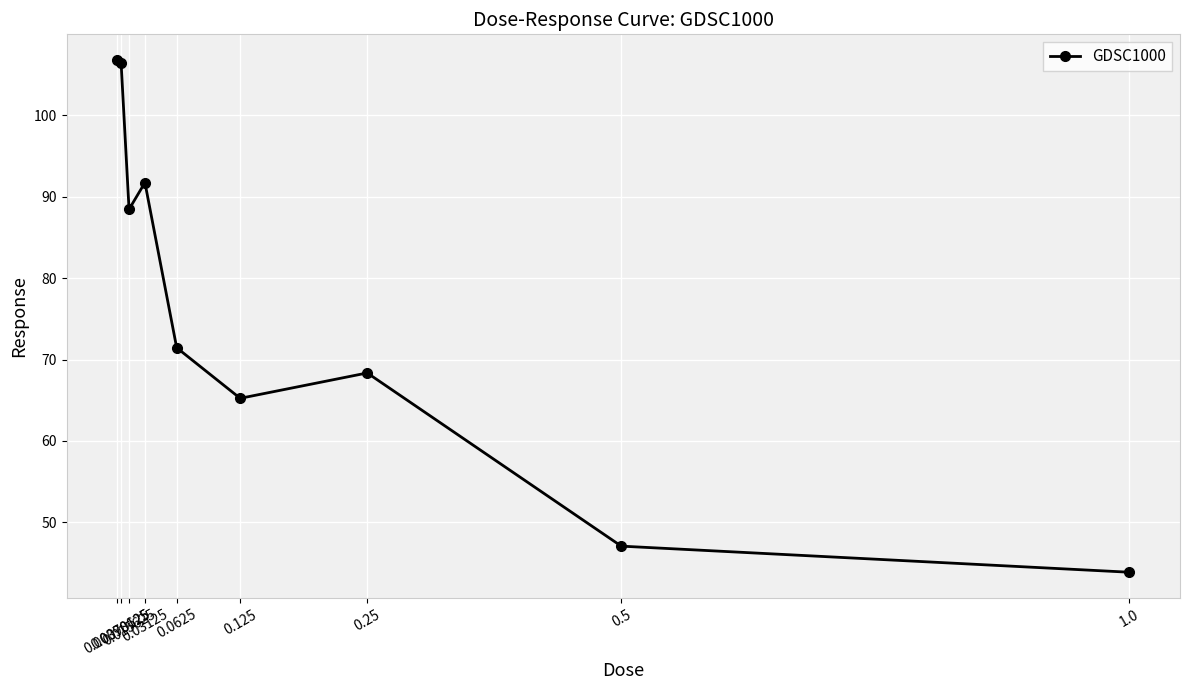

Reading left to right, extract all data points from this chart.

106.8	106.4	88.4	91.7	71.5	65.2	68.4	47.1	43.9